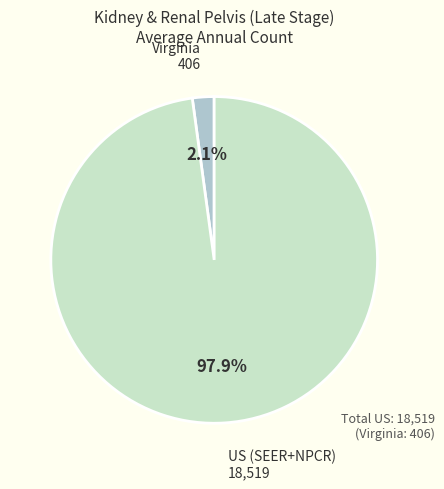

To the nearest percent, what is the difference between the Virginia and US (SEER+NPCR) slice percentages?

96%